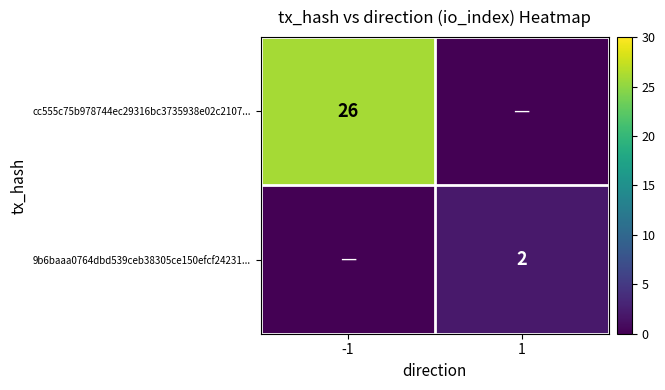

Is the value of cc555c75b978744ec29316bc3735938e02c2107... at -1 greater than the value of 9b6baaa0764dbd539ceb38305ce150efcf24231... at 1?

Yes